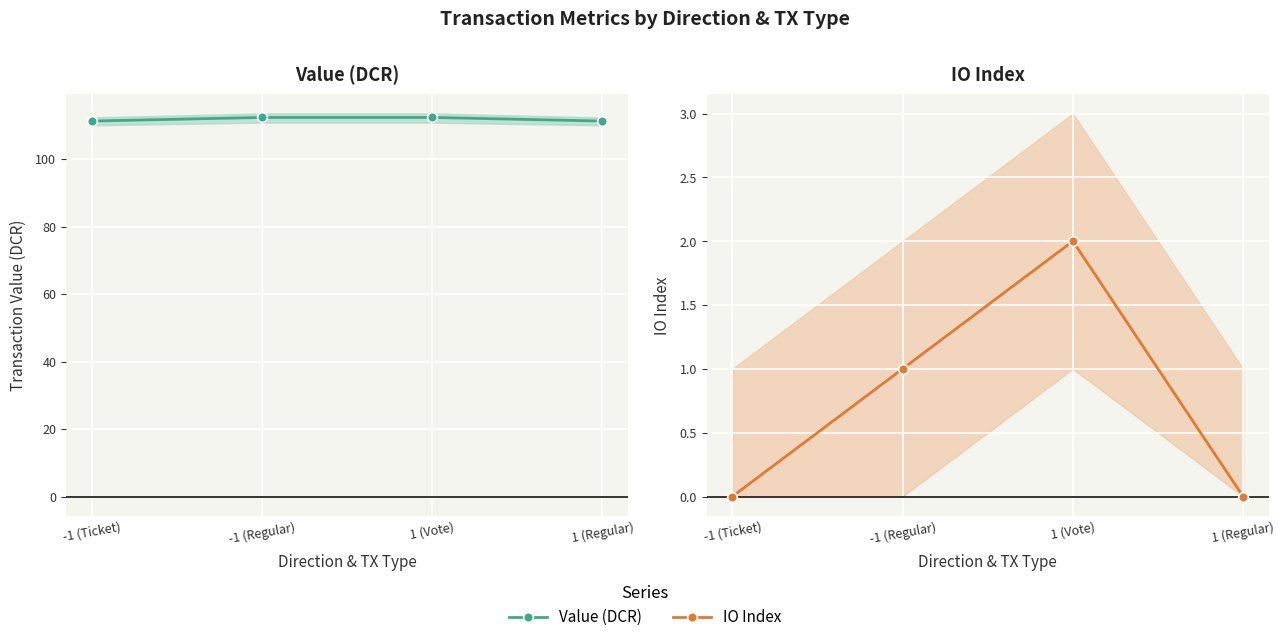

True or false: IO Index has more than 2 points higher than both neighbors.

False